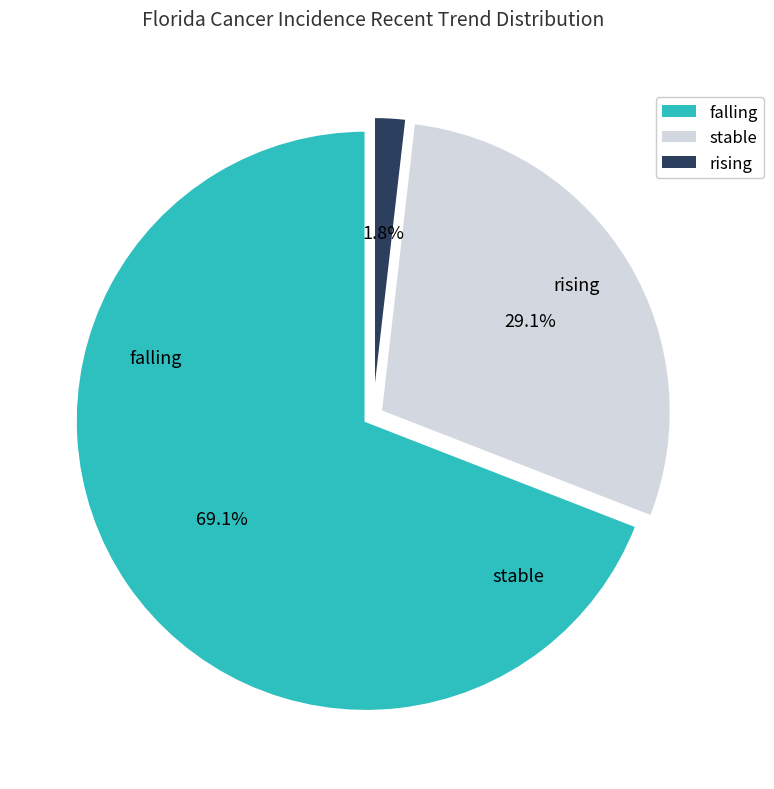

Count the number of slices in the pie.

3